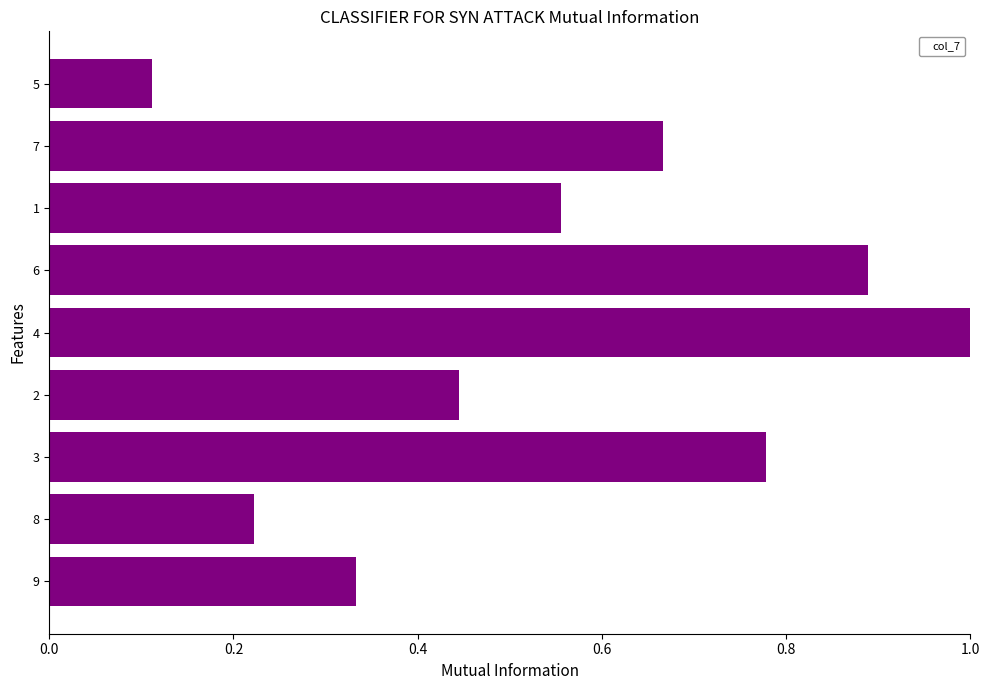

At which category does the chart reach its peak across all series?

4